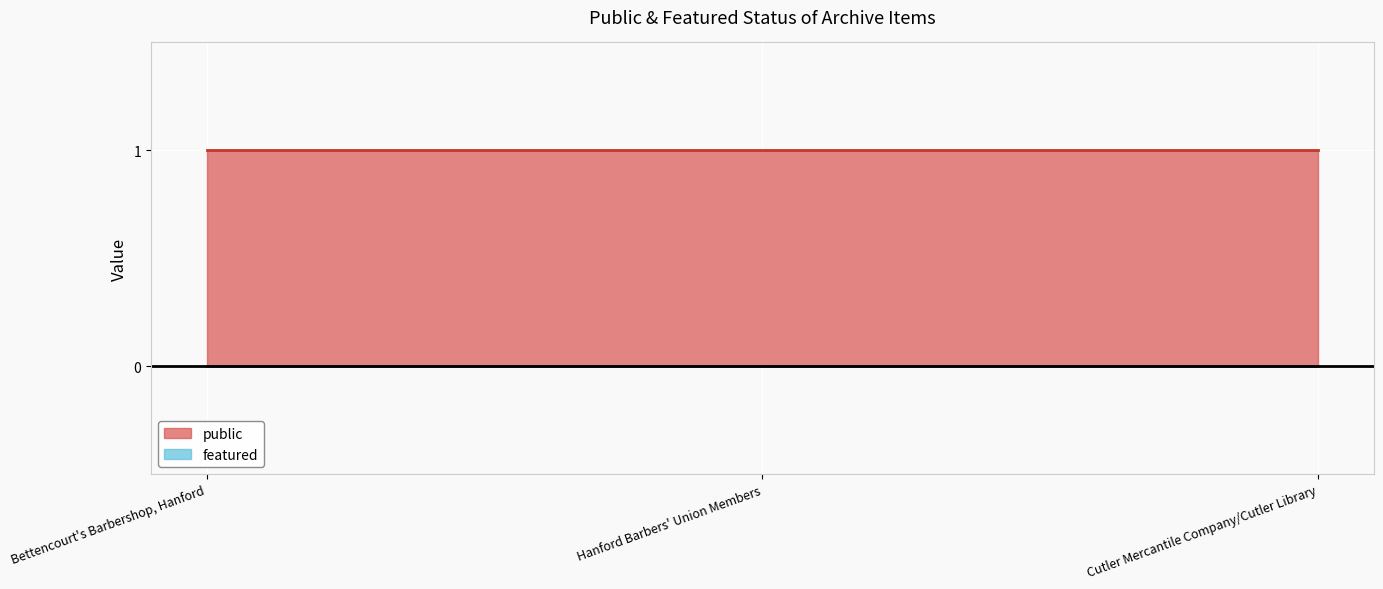

At Hanford Barbers' Union Members, list the series in order from smallest to largest.

featured, public